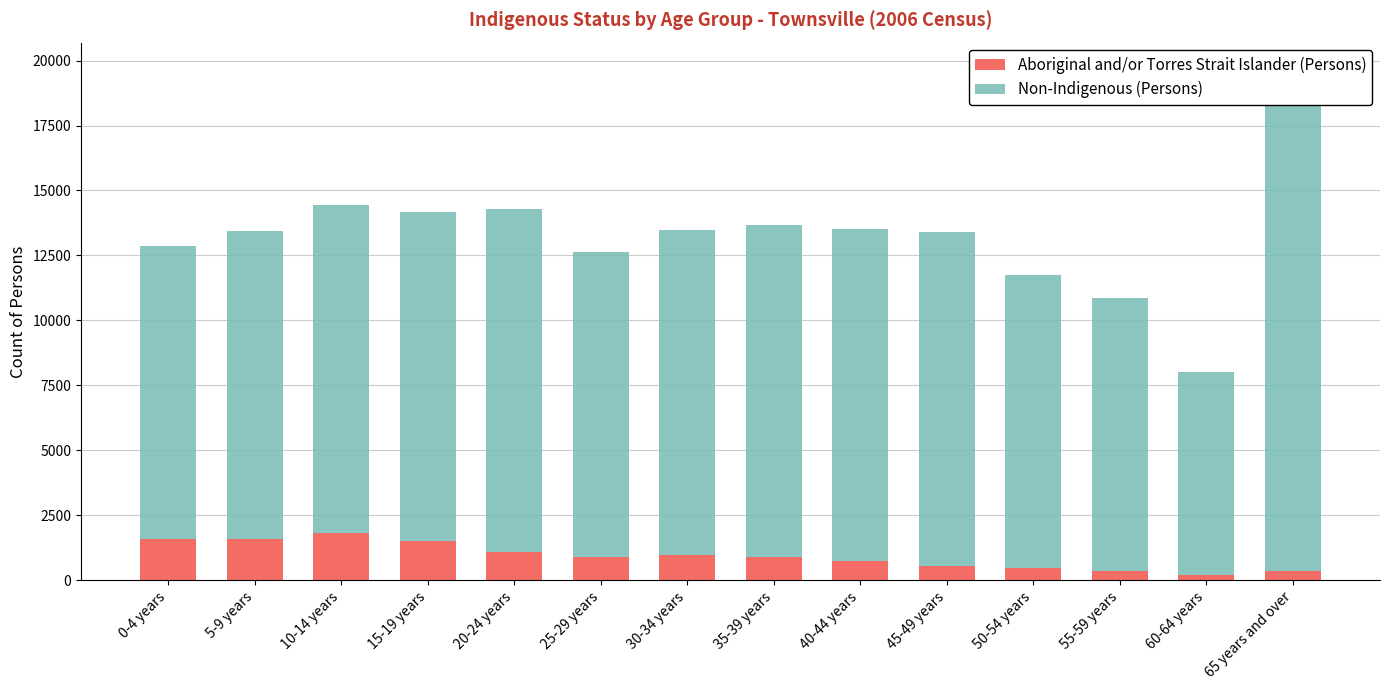

At which label does Non-Indigenous (Persons) first exceed 12652?

15-19 years